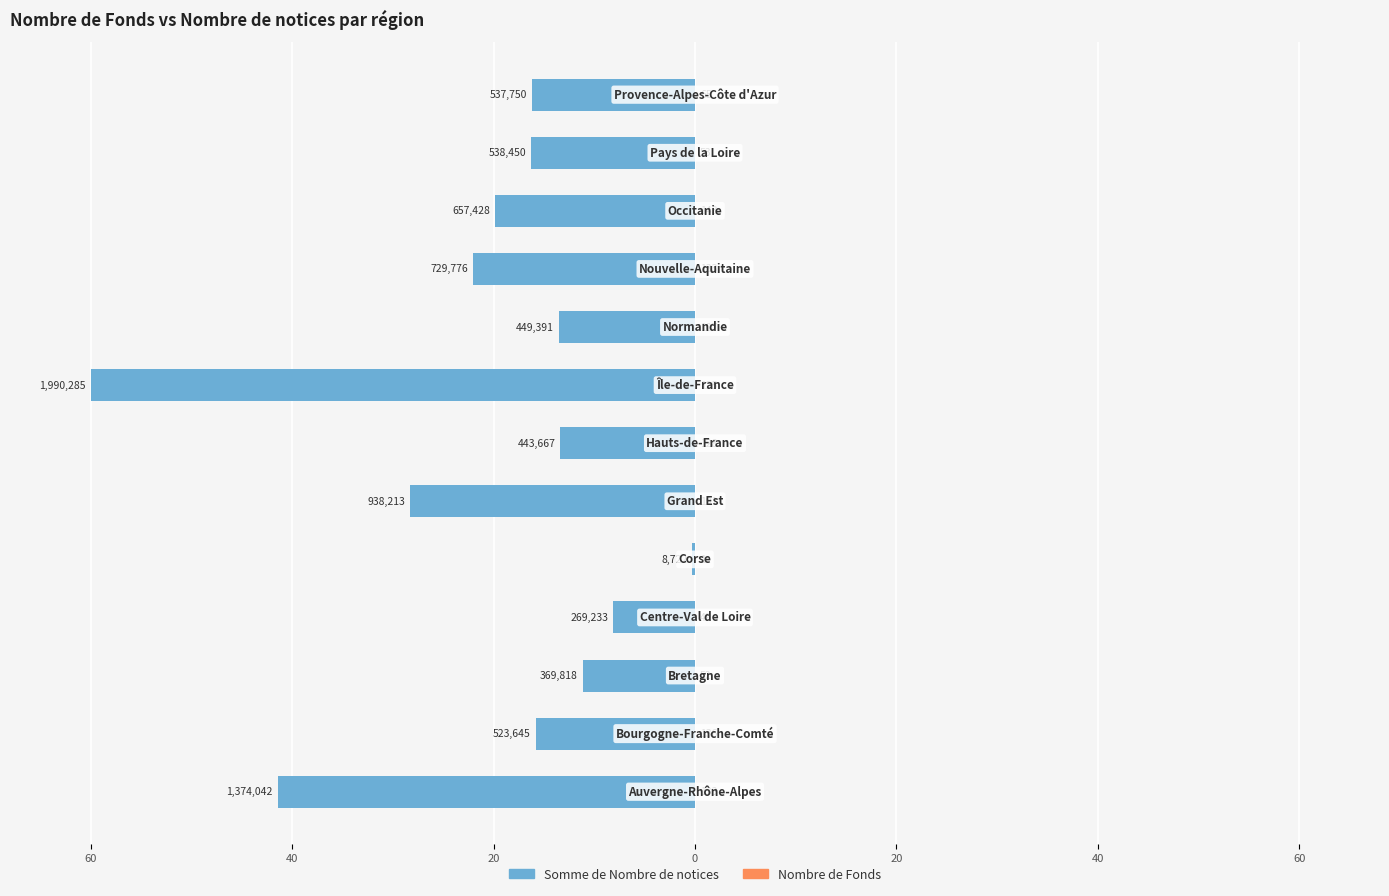

What are all the series names shown in the legend?

Somme de Nombre de notices, Nombre de Fonds